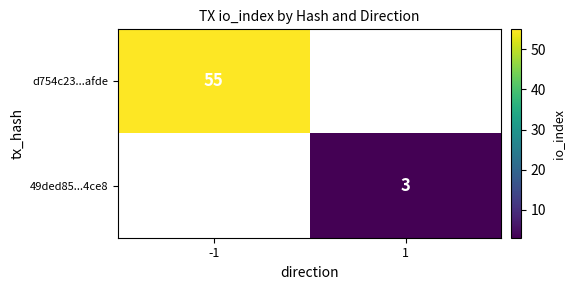

Is the value of d754c23...afde at -1 greater than the value of 49ded85...4ce8 at 1?

Yes